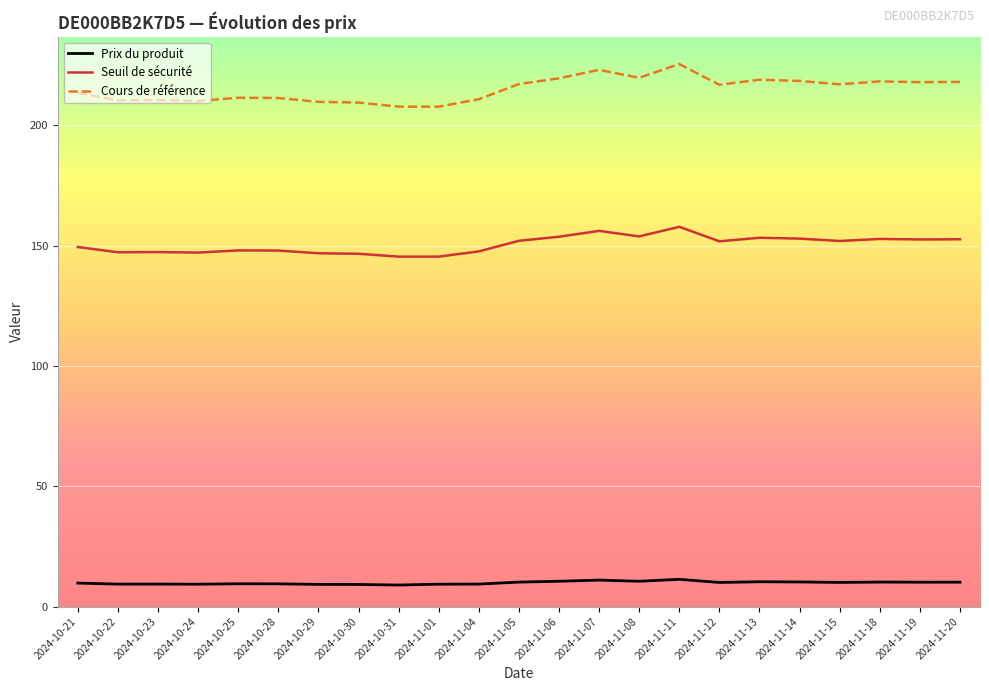

What is the greatest value displayed?

225.5